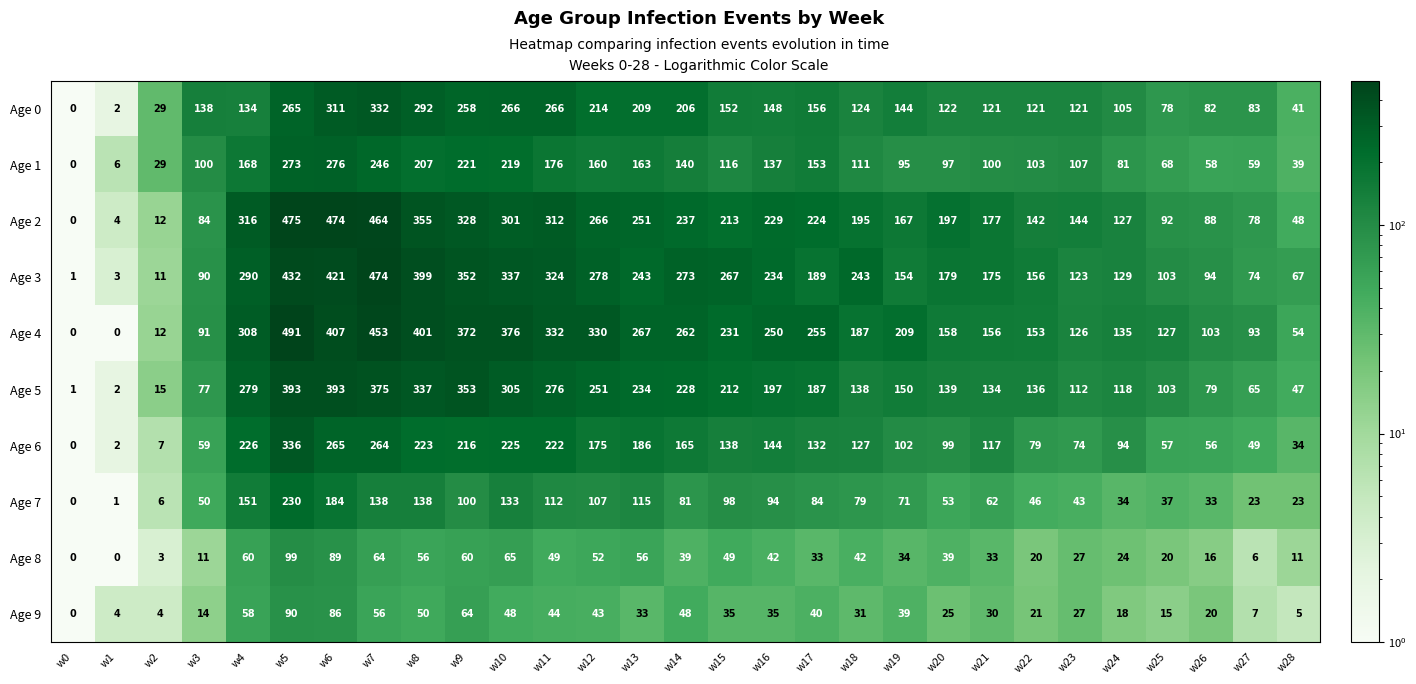

Is it true that Age 1 equals 238 at w12?

False